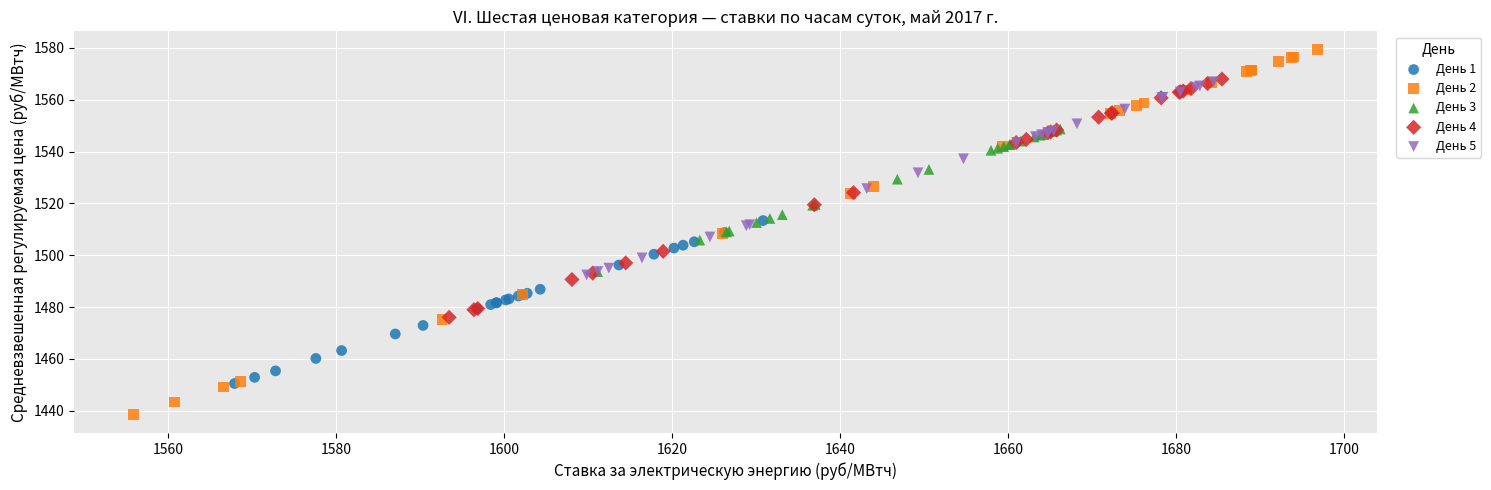

Which series has the largest Y range (max minus min)?

День 2